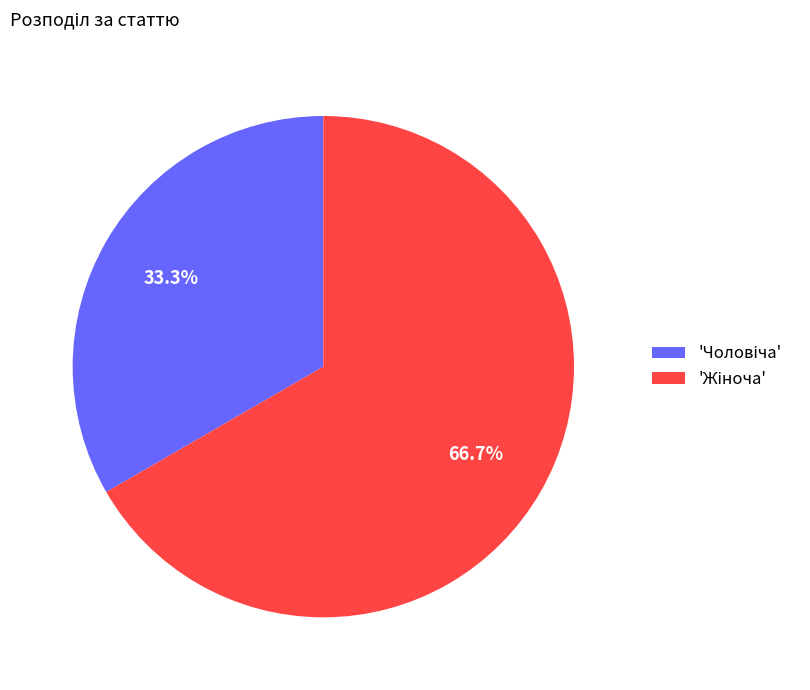

Does any single category account for the majority?

Yes